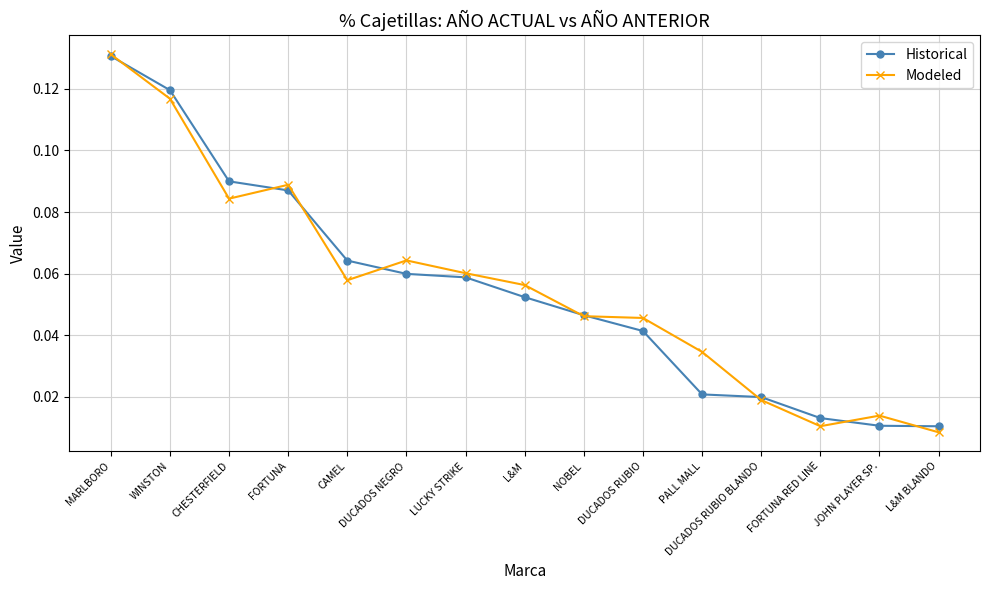

At which category is the sum across all series the highest?

MARLBORO